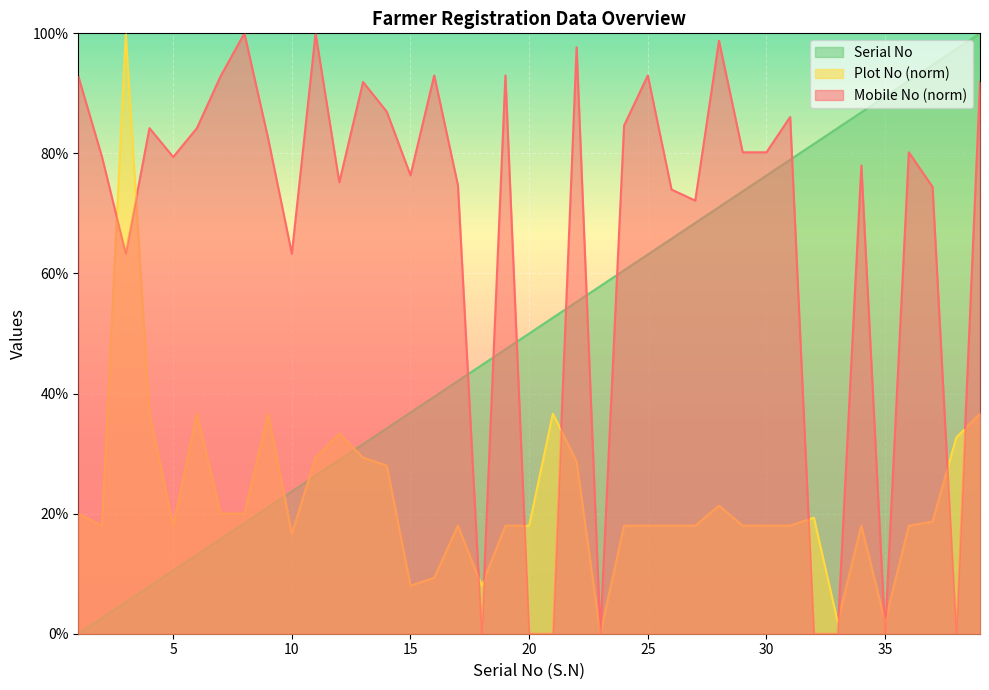

Where is Plot No nearest to the value 50?

4